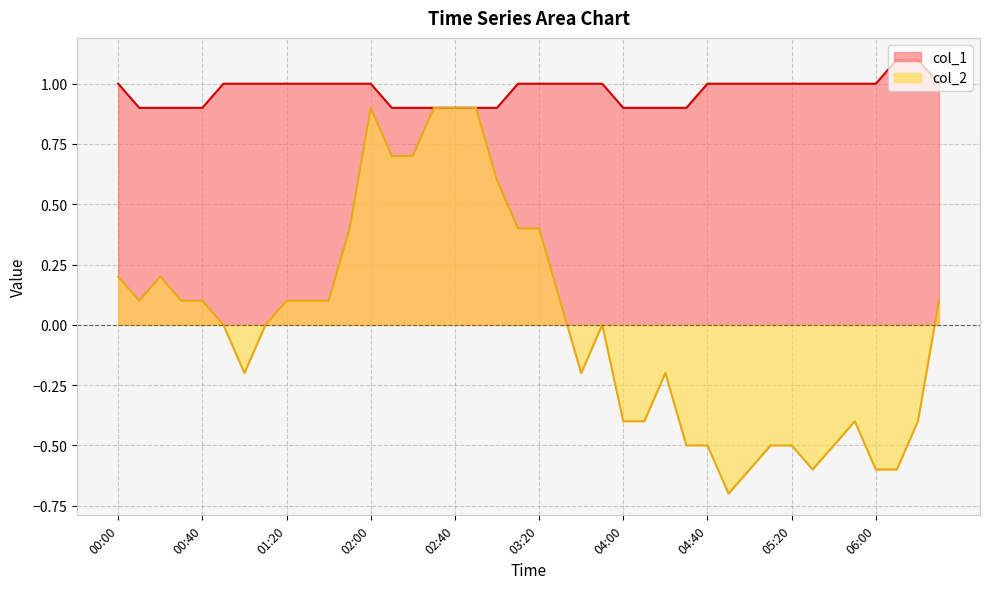

At how many categories does at least one series exceed 0?

40